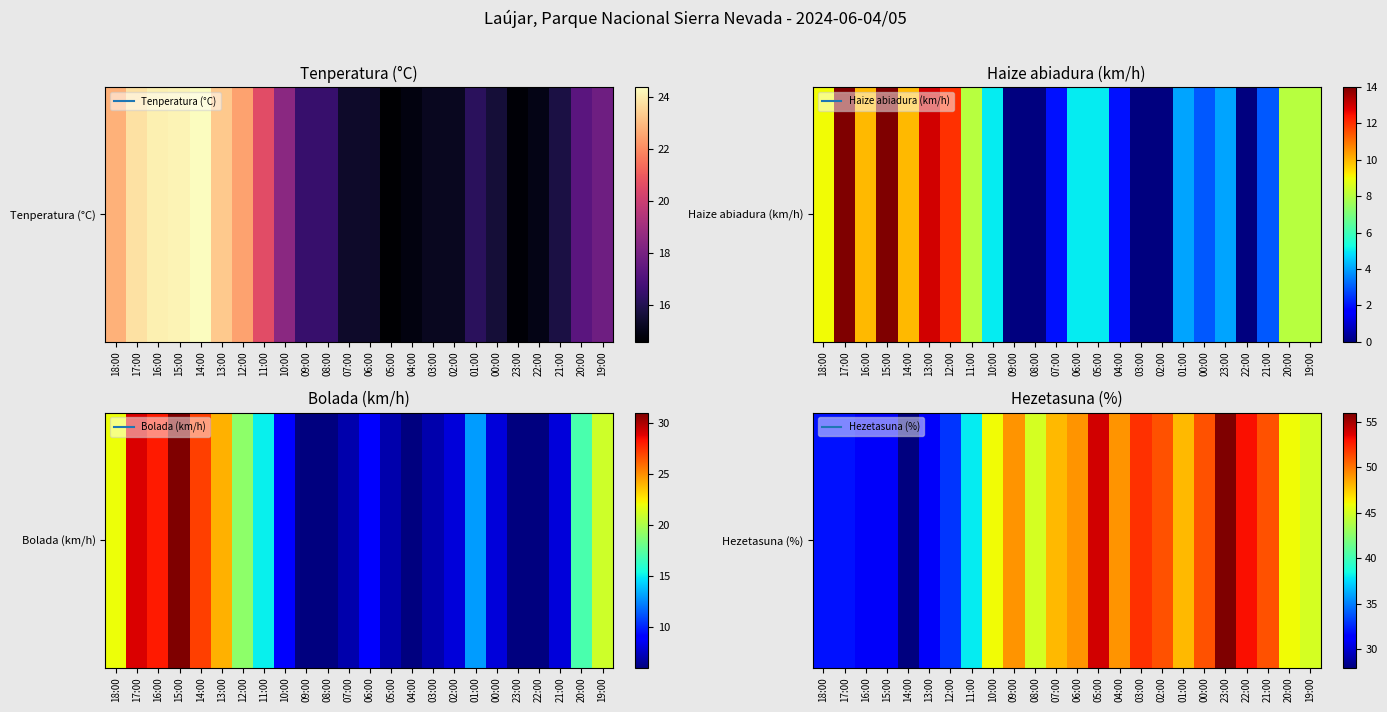

What is the difference between the values at 22:00 and 05:00?

1